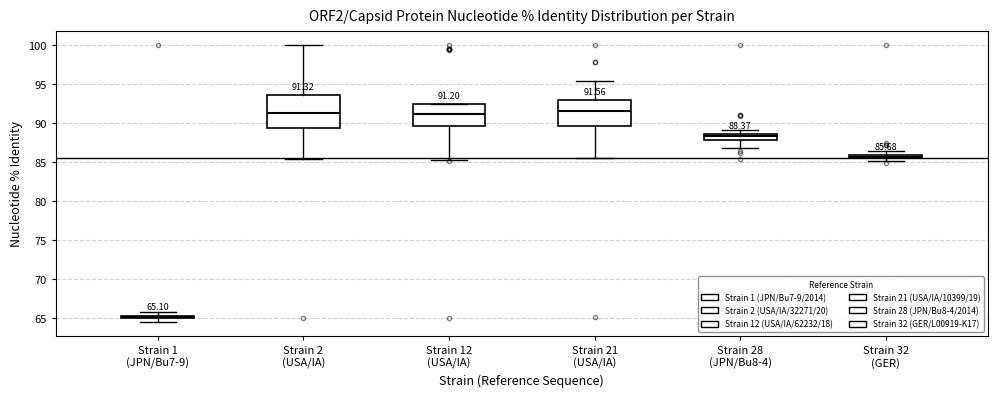

Which box's median line is the lowest?

Strain 1 (JPN/Bu7-9)